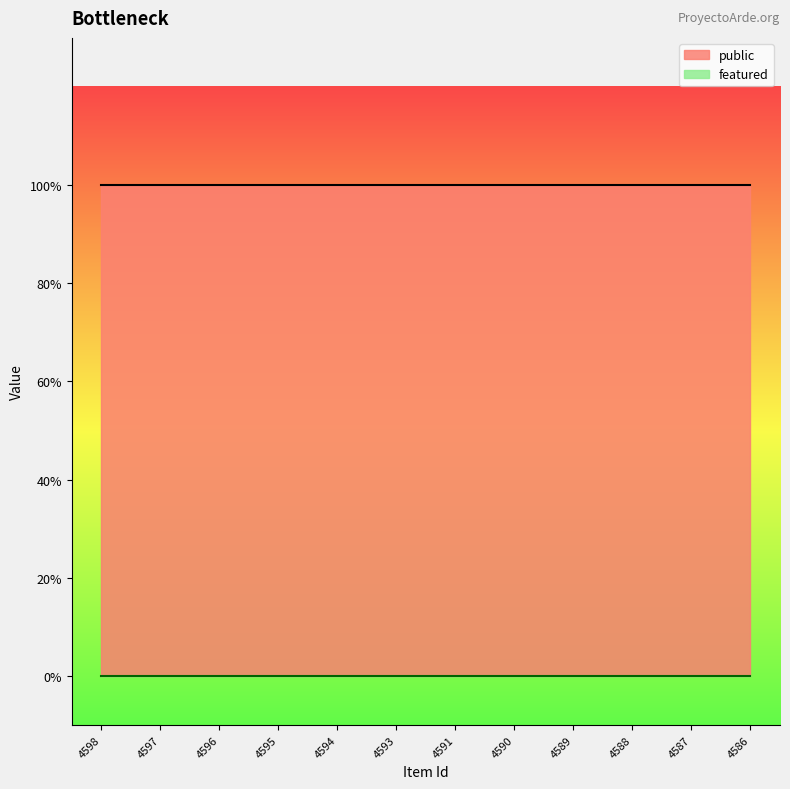

What is the sum of the public values at 4598 and 4596?

2